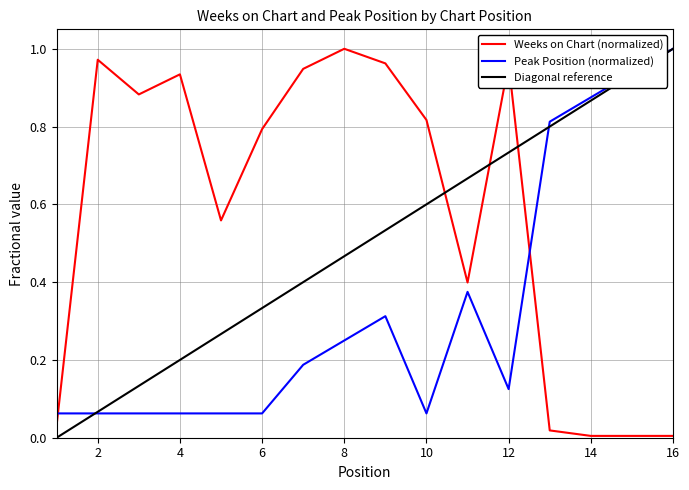

List the series in order of their overall mean, highest first.

Weeks on Chart (normalized), Diagonal reference, Peak Position (normalized)